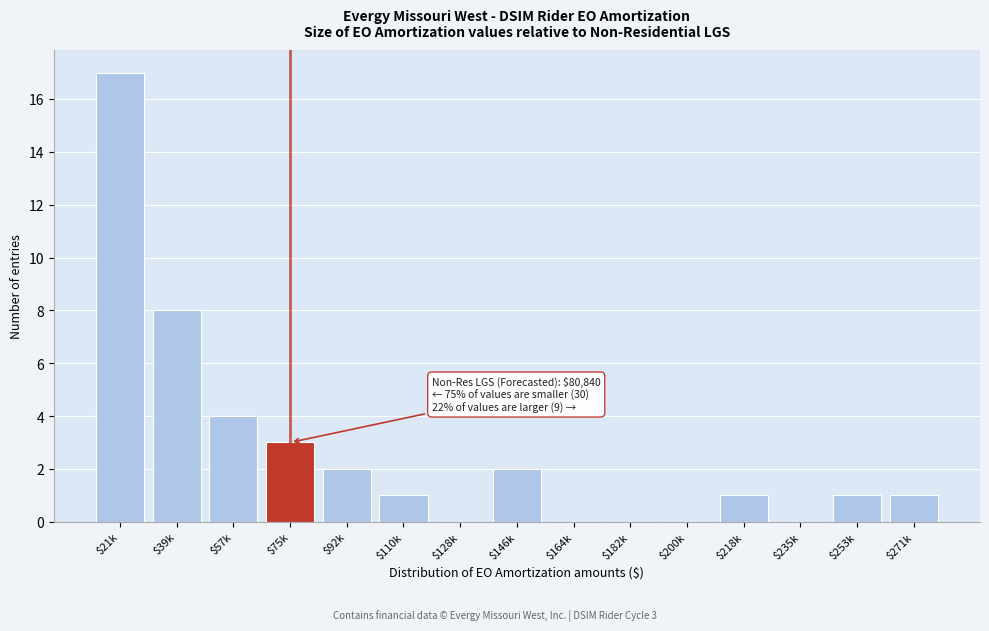

What is the greatest value displayed?

17